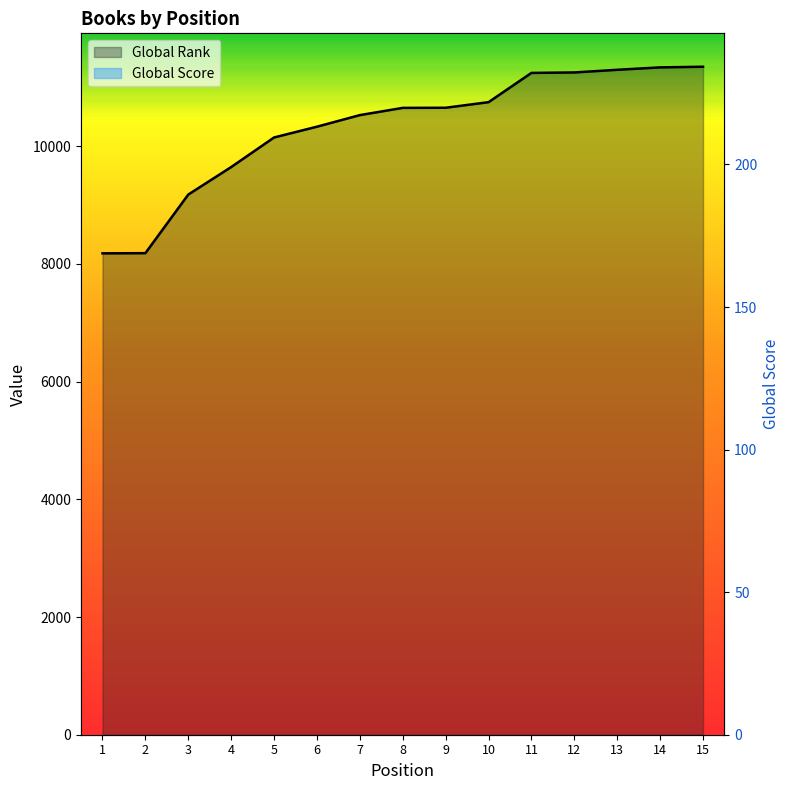

Which series has the largest range (max minus min)?

Global Rank